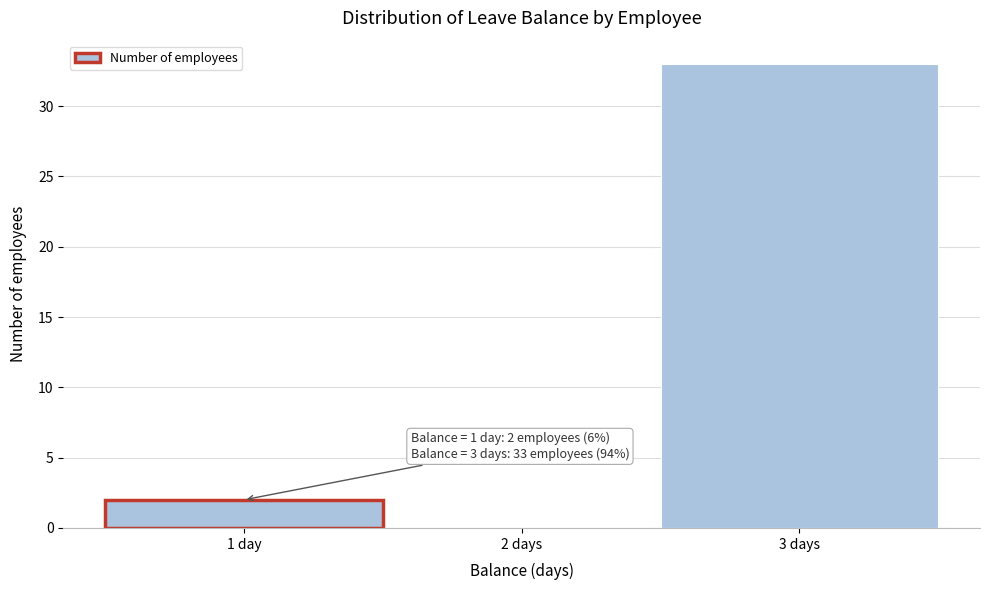

Reading right to left, transcribe all the data shown in this chart.

3 days=33	2 days=0	1 day=2